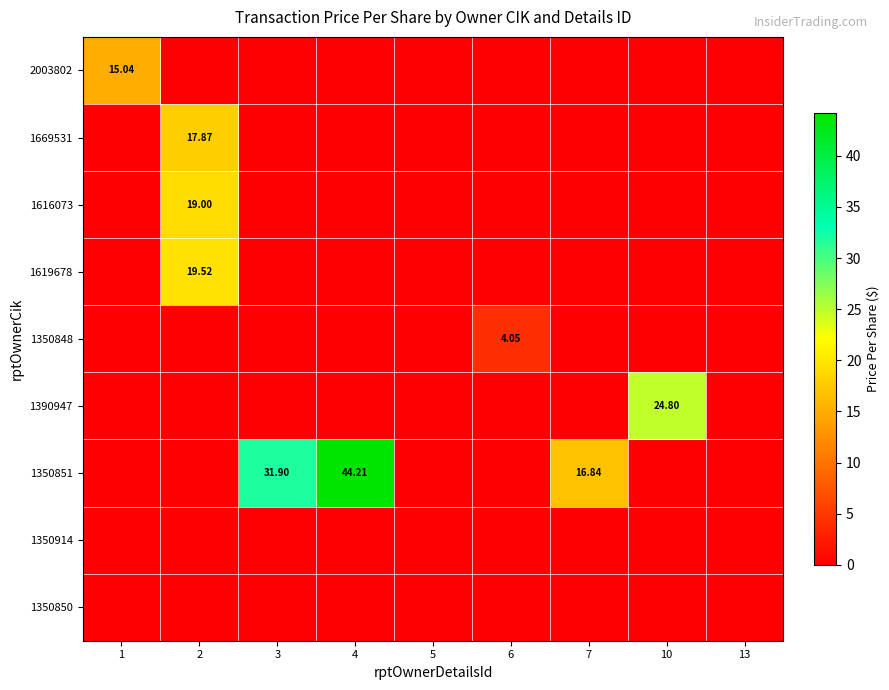

How many categories are shown in the chart?

9